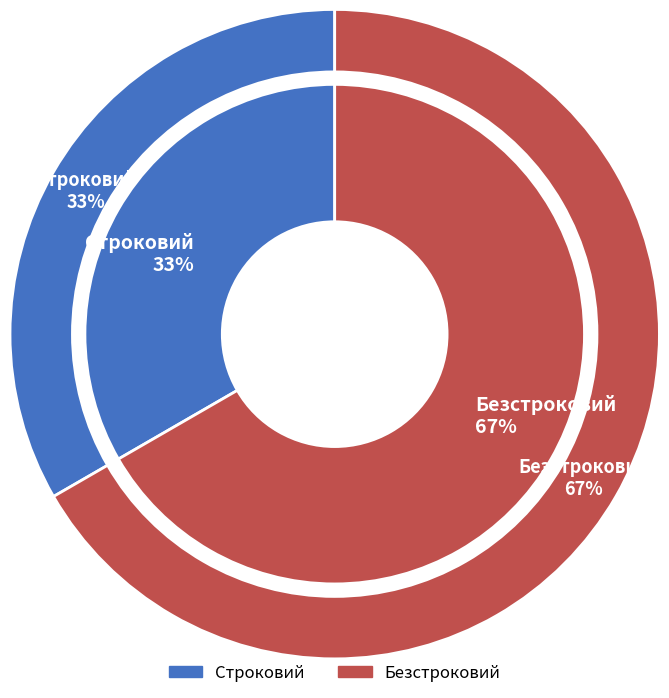

To the nearest percent, what is the average slice percentage?

50%